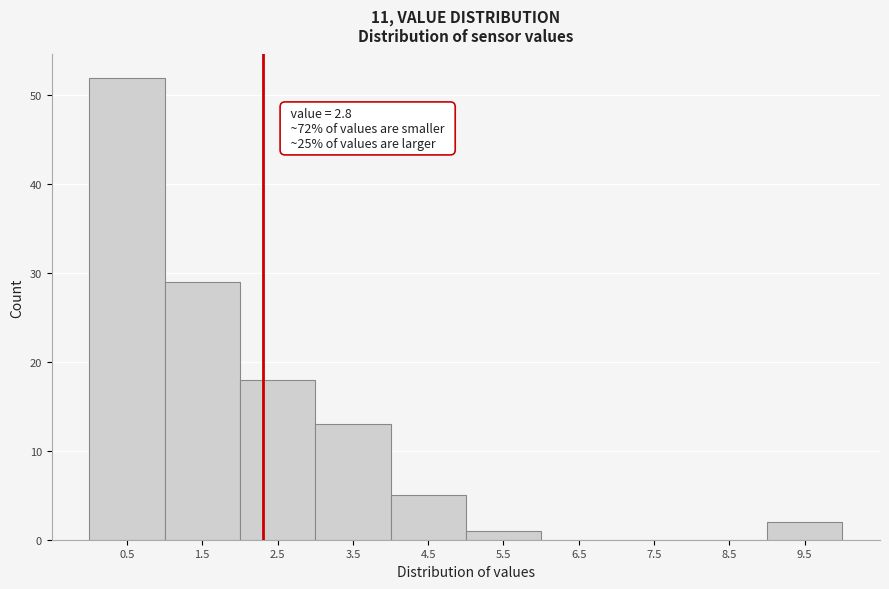

Reading right to left, extract all data points from this chart.

9.5=2	8.5=0	7.5=0	6.5=0	5.5=1	4.5=5	3.5=13	2.5=18	1.5=29	0.5=52